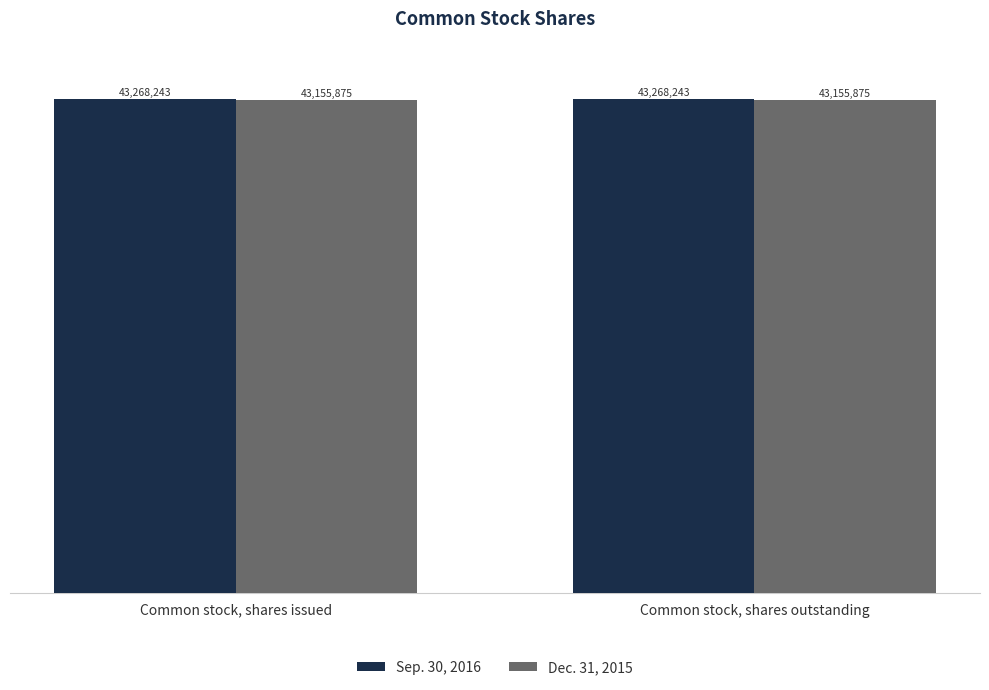

What are all the series names shown in the legend?

Sep. 30, 2016, Dec. 31, 2015